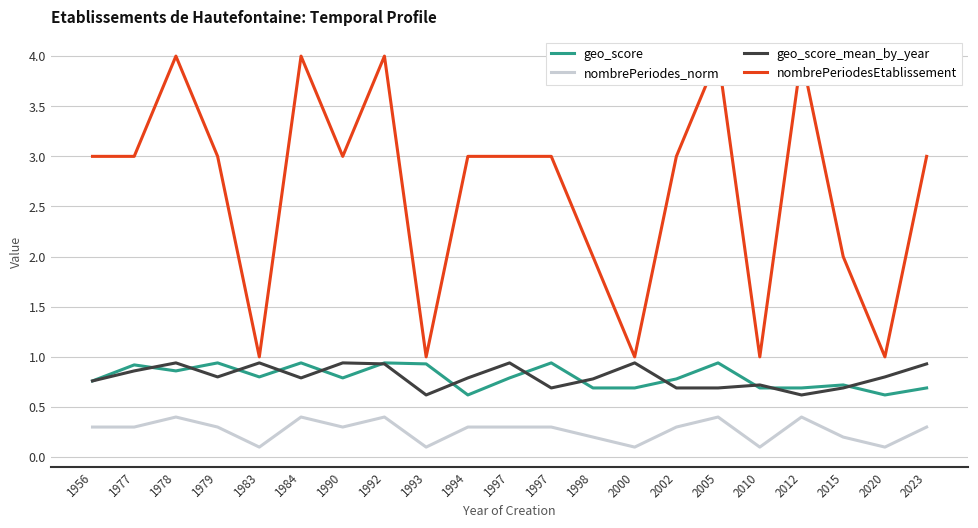

True or false: nombrePeriodesEtablissement and geo_score_mean_by_year cross at least once.

False